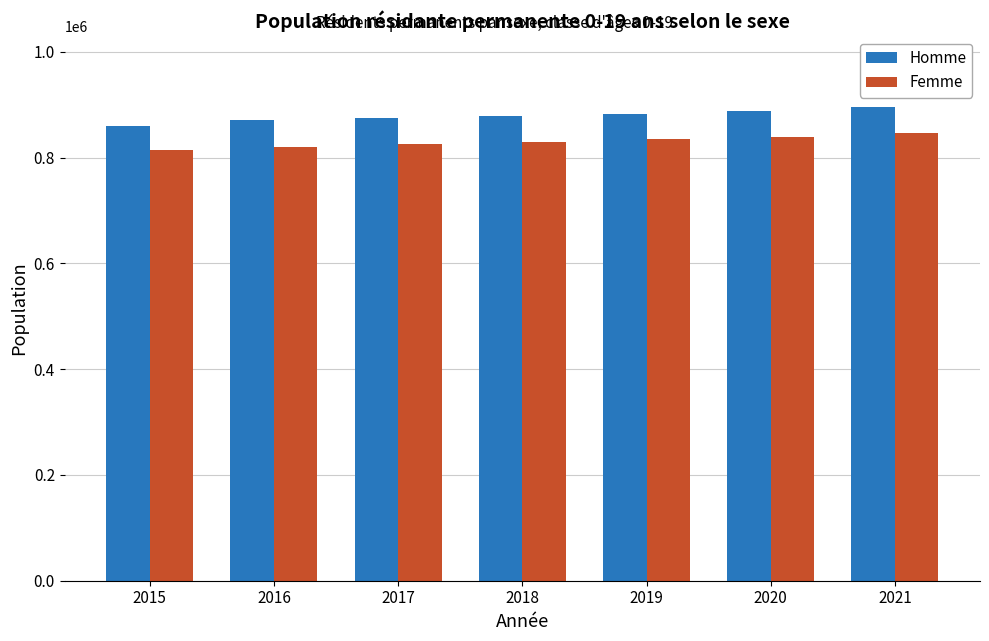

What is the sum of all Homme values?

6151333